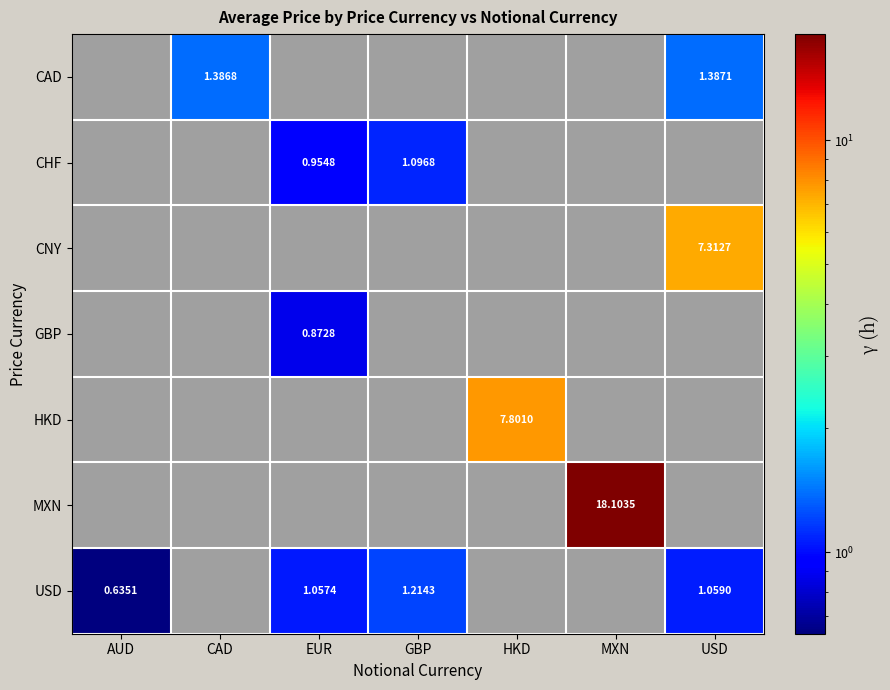

Which series has the largest range (max minus min)?

USD